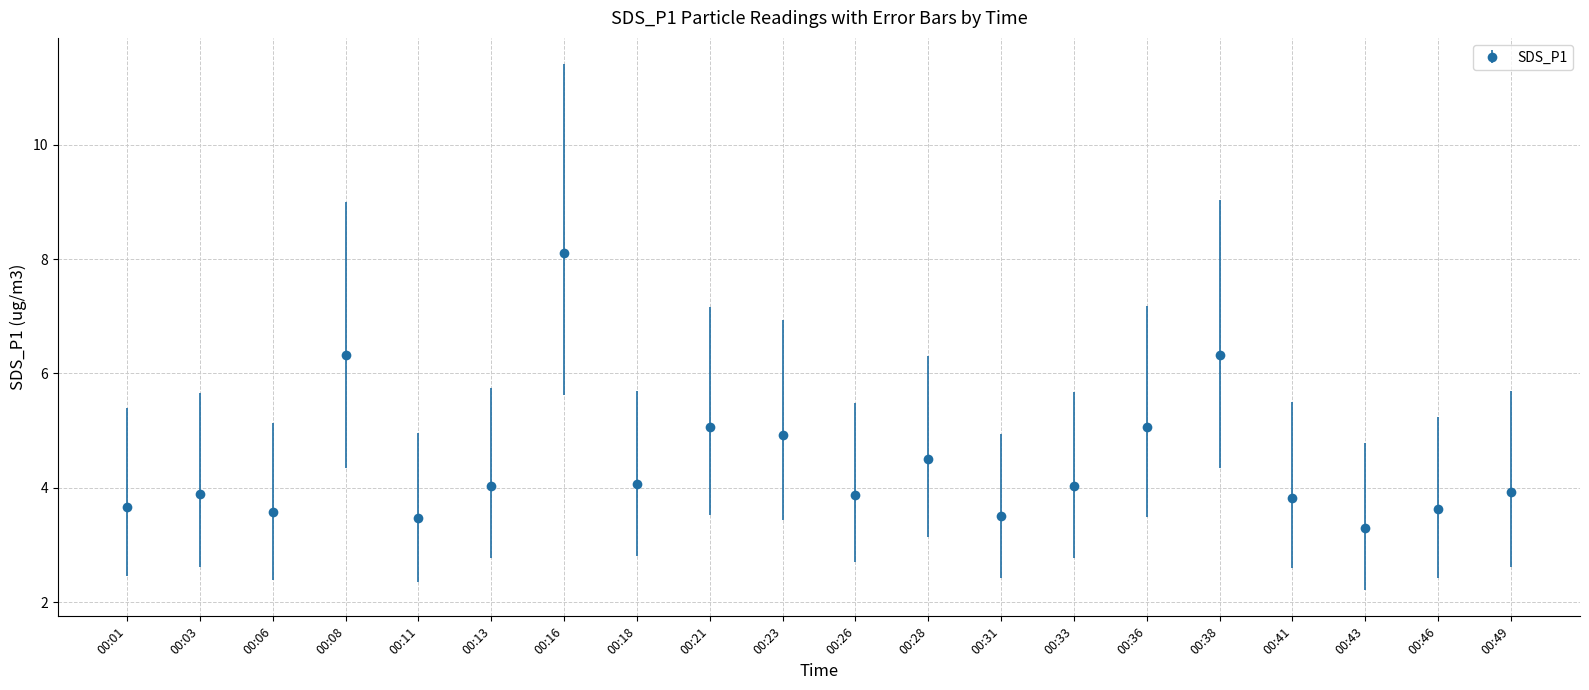

What is the change in value from 00:08 to 00:16?

+1.8